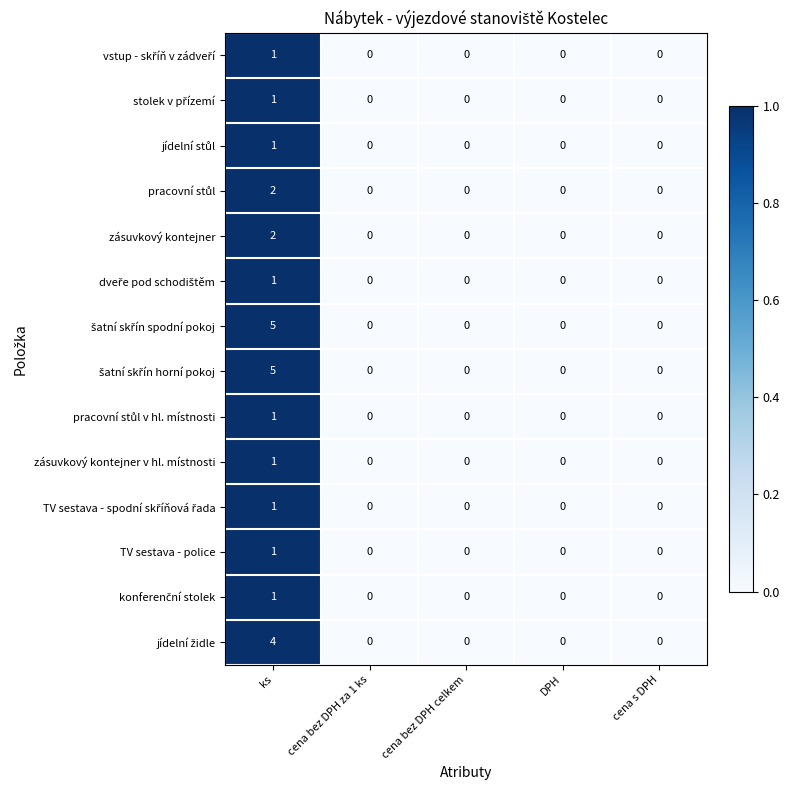

How many values in the zásuvkový kontejner v hl. místnosti series exceed 0?

1